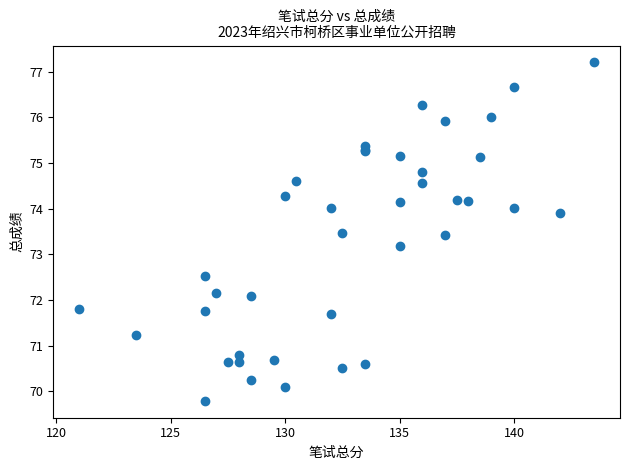

What Y value in the scatter plot is closest to 73?

73.2